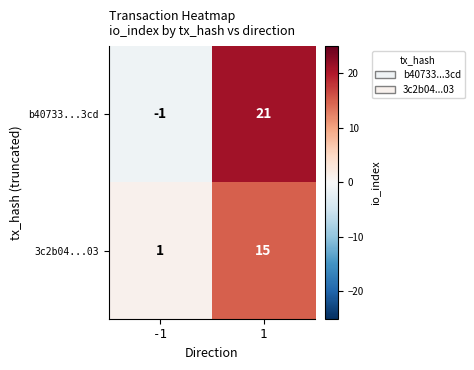

Is it true that b40733...3cd equals -1 at -1?

True